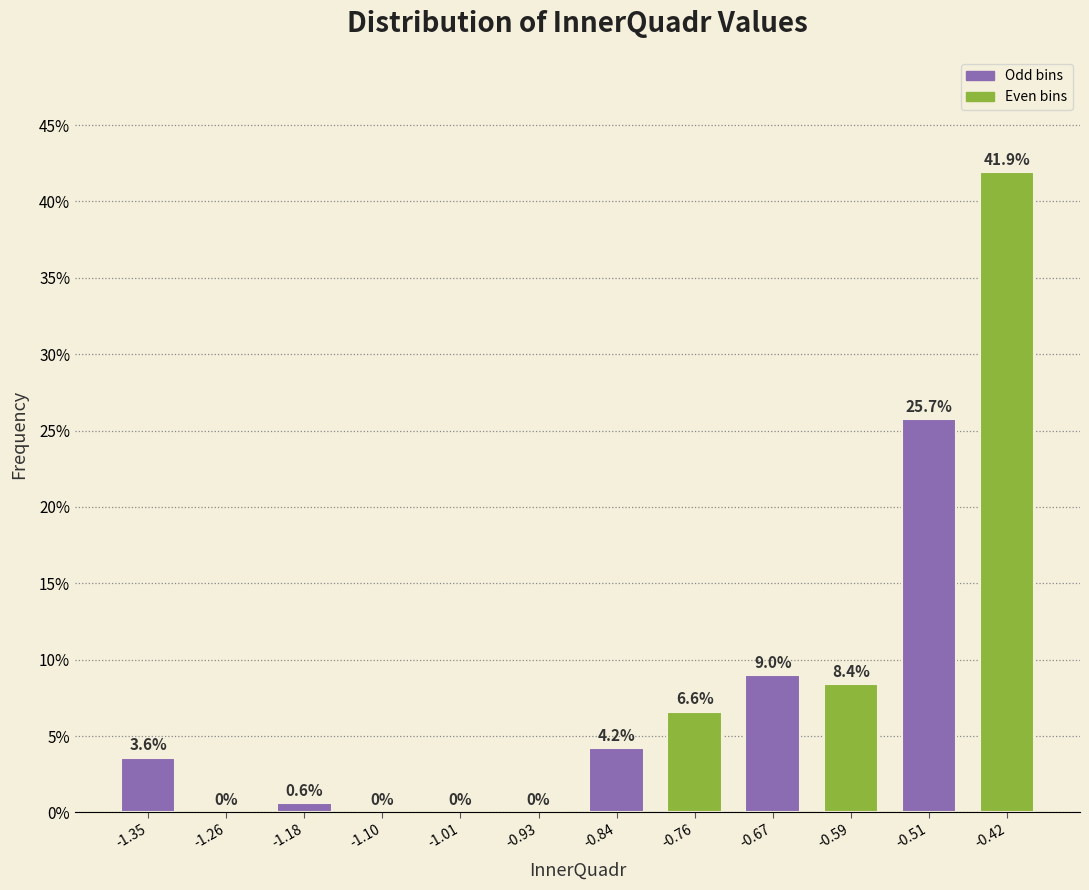

Reading left to right, list all the values displayed in this chart.

-1.35=3.6	-1.26=0.0	-1.18=0.6	-1.10=0.0	-1.01=0.0	-0.93=0.0	-0.84=4.2	-0.76=6.6	-0.67=9.0	-0.59=8.4	-0.51=25.7	-0.42=41.9